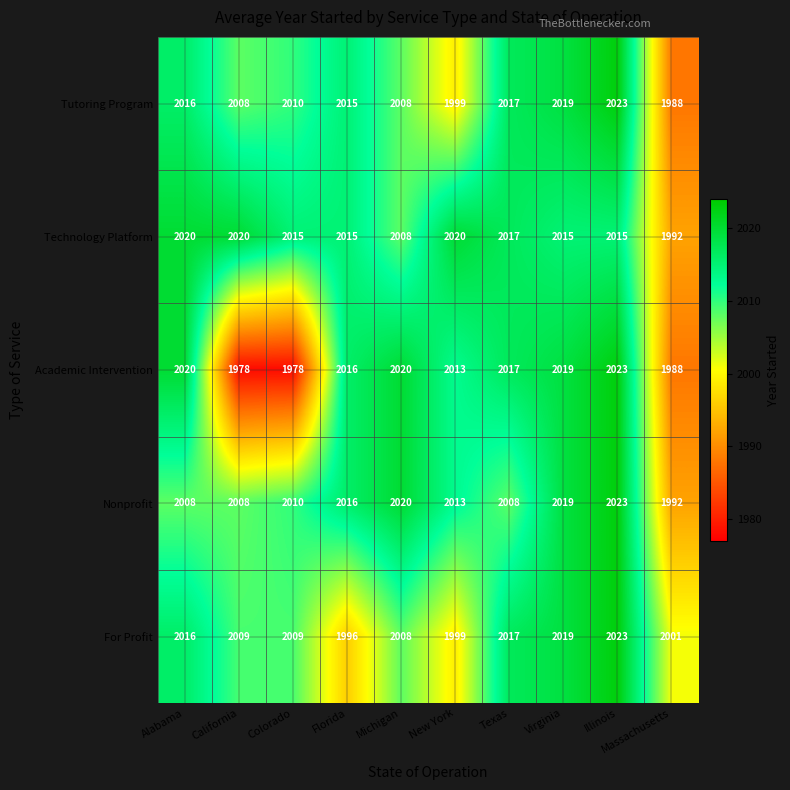

How many distinct data groups are displayed?

5